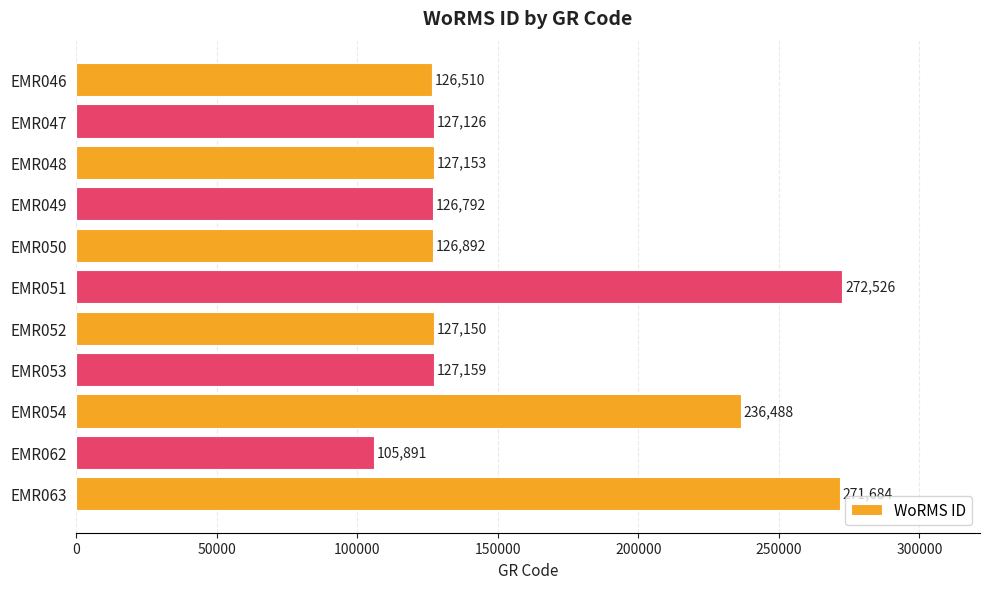

How many categories are shown in the chart?

11